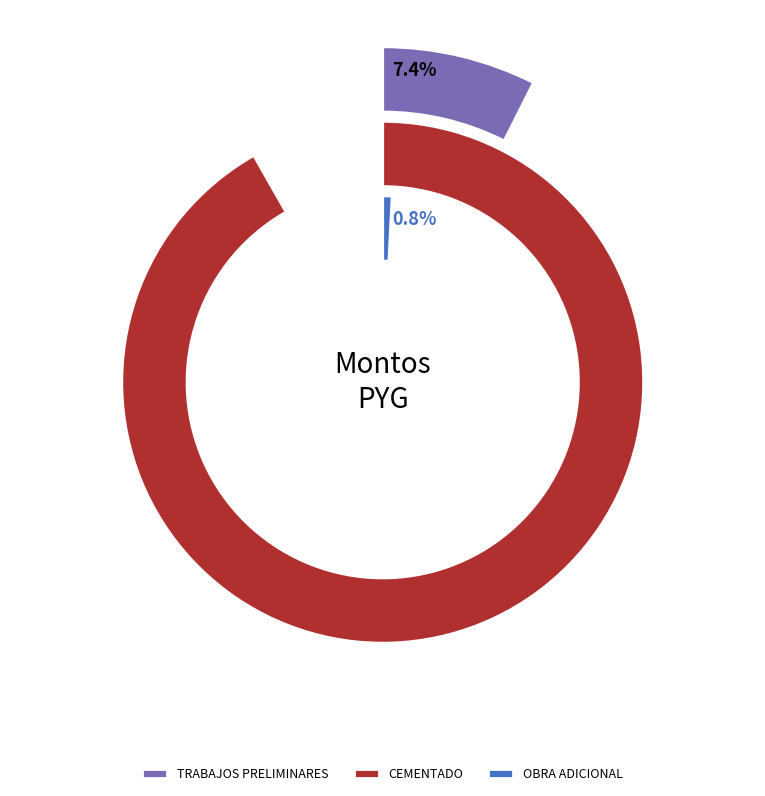

Count the number of slices in the pie.

3